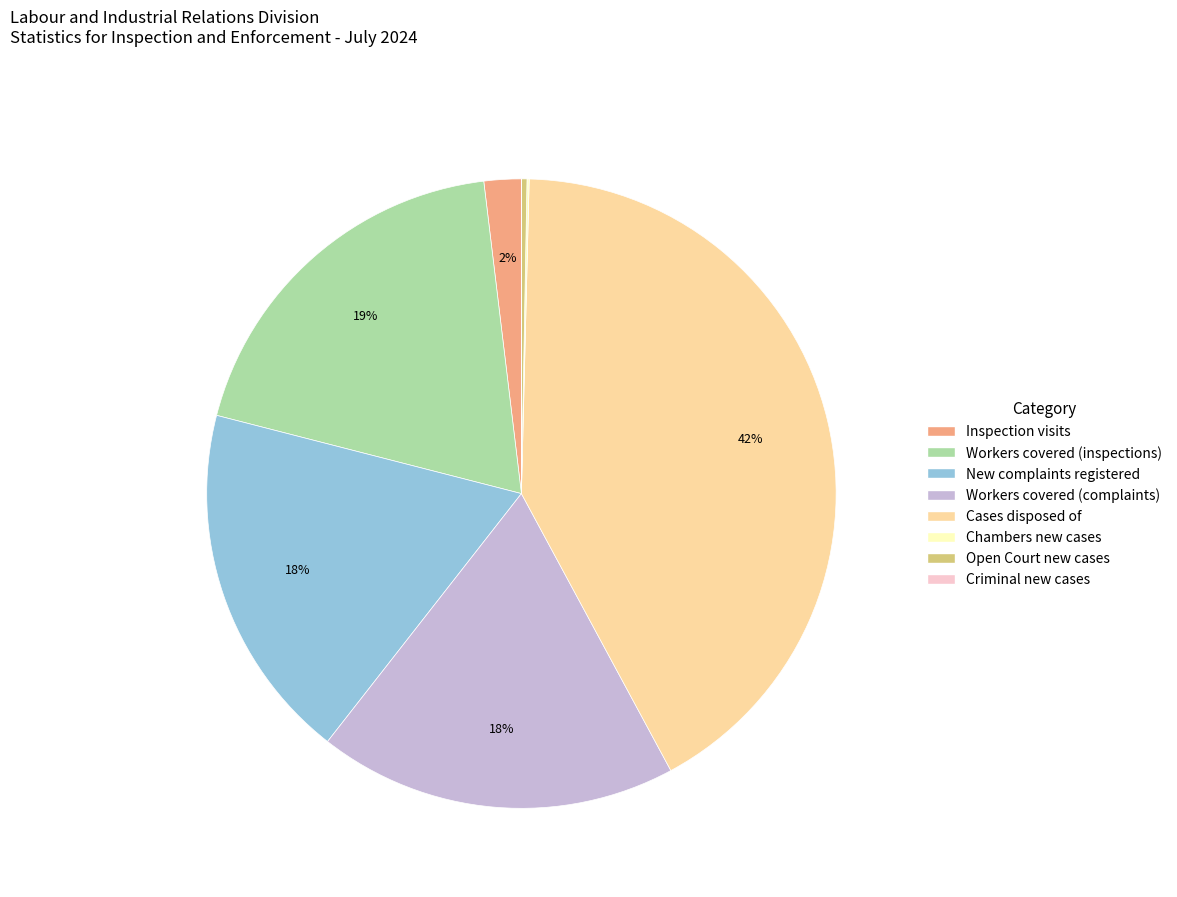

Which category has the biggest portion of the pie?

Cases disposed of